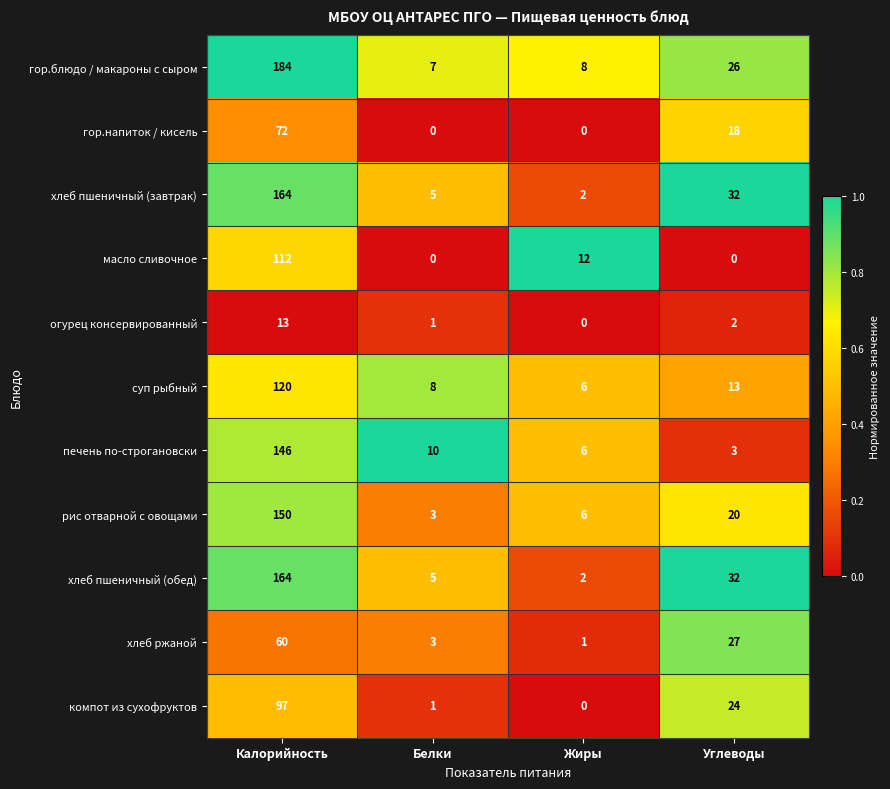

What is the sum of the хлеб пшеничный (обед) values at Углеводы and Калорийность?

196